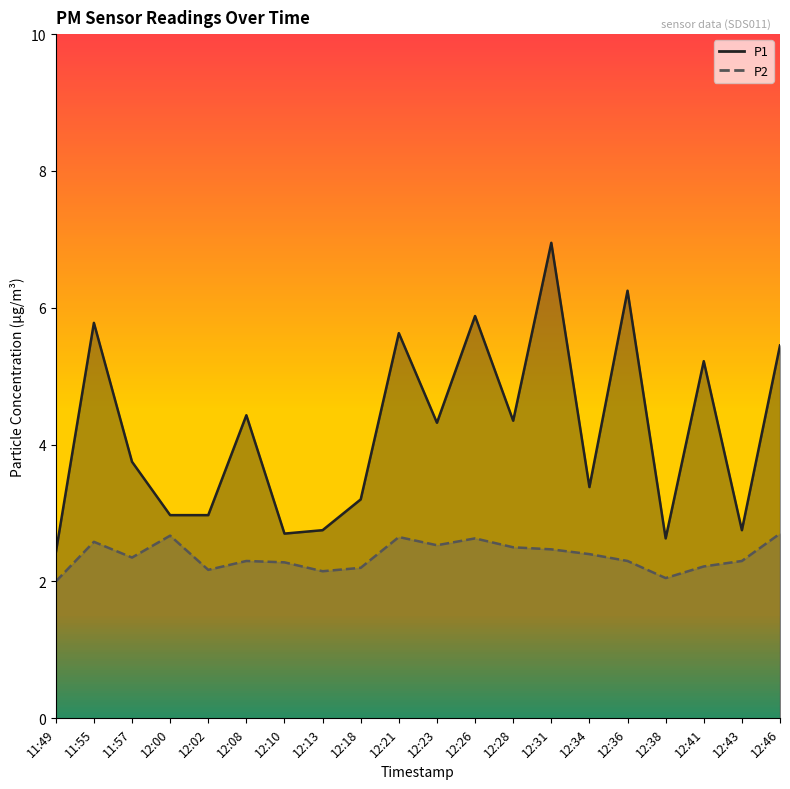

List the series in order of their overall mean, lowest first.

P2 line, P1 line